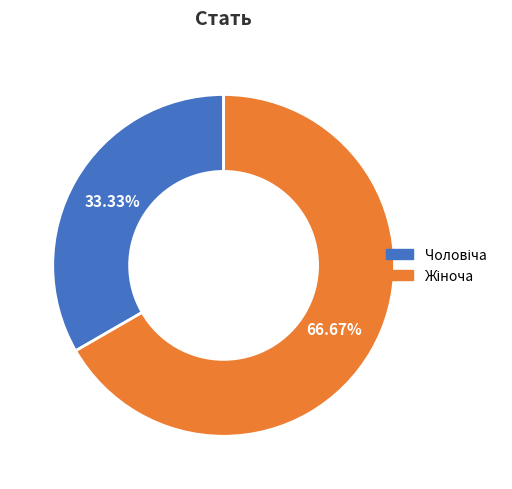

Is there any slice that represents more than half of the pie?

Yes